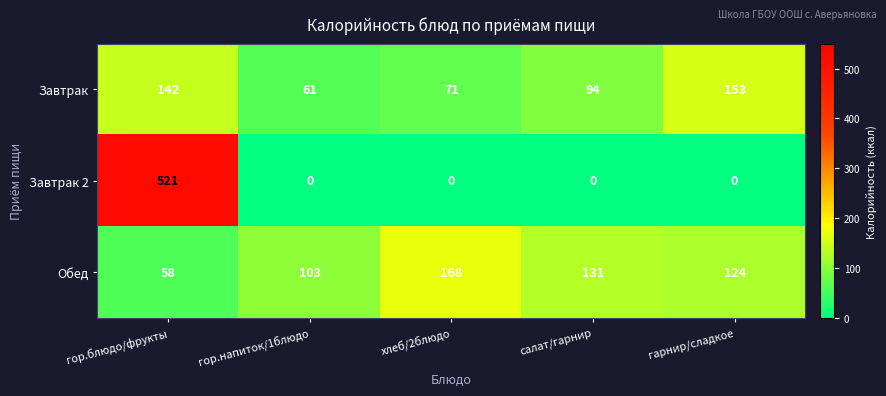

Reading left to right, transcribe all the data shown in this chart.

Завтрак: 142	61	71	94	153
Завтрак 2: 521	0	0	0	0
Обед: 58	103	168	131	124